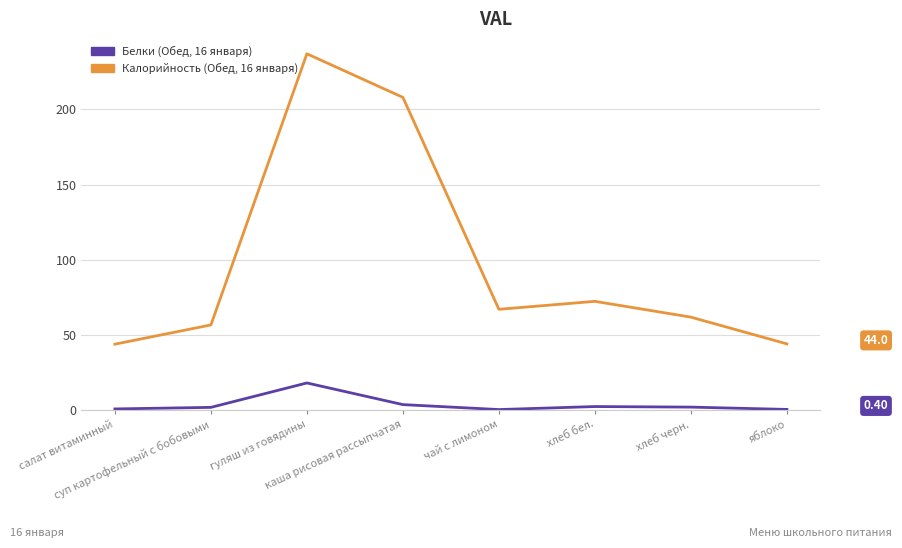

The value of Калорийность (Обед, 16 января) at яблоко is 44.0. True or false?

True